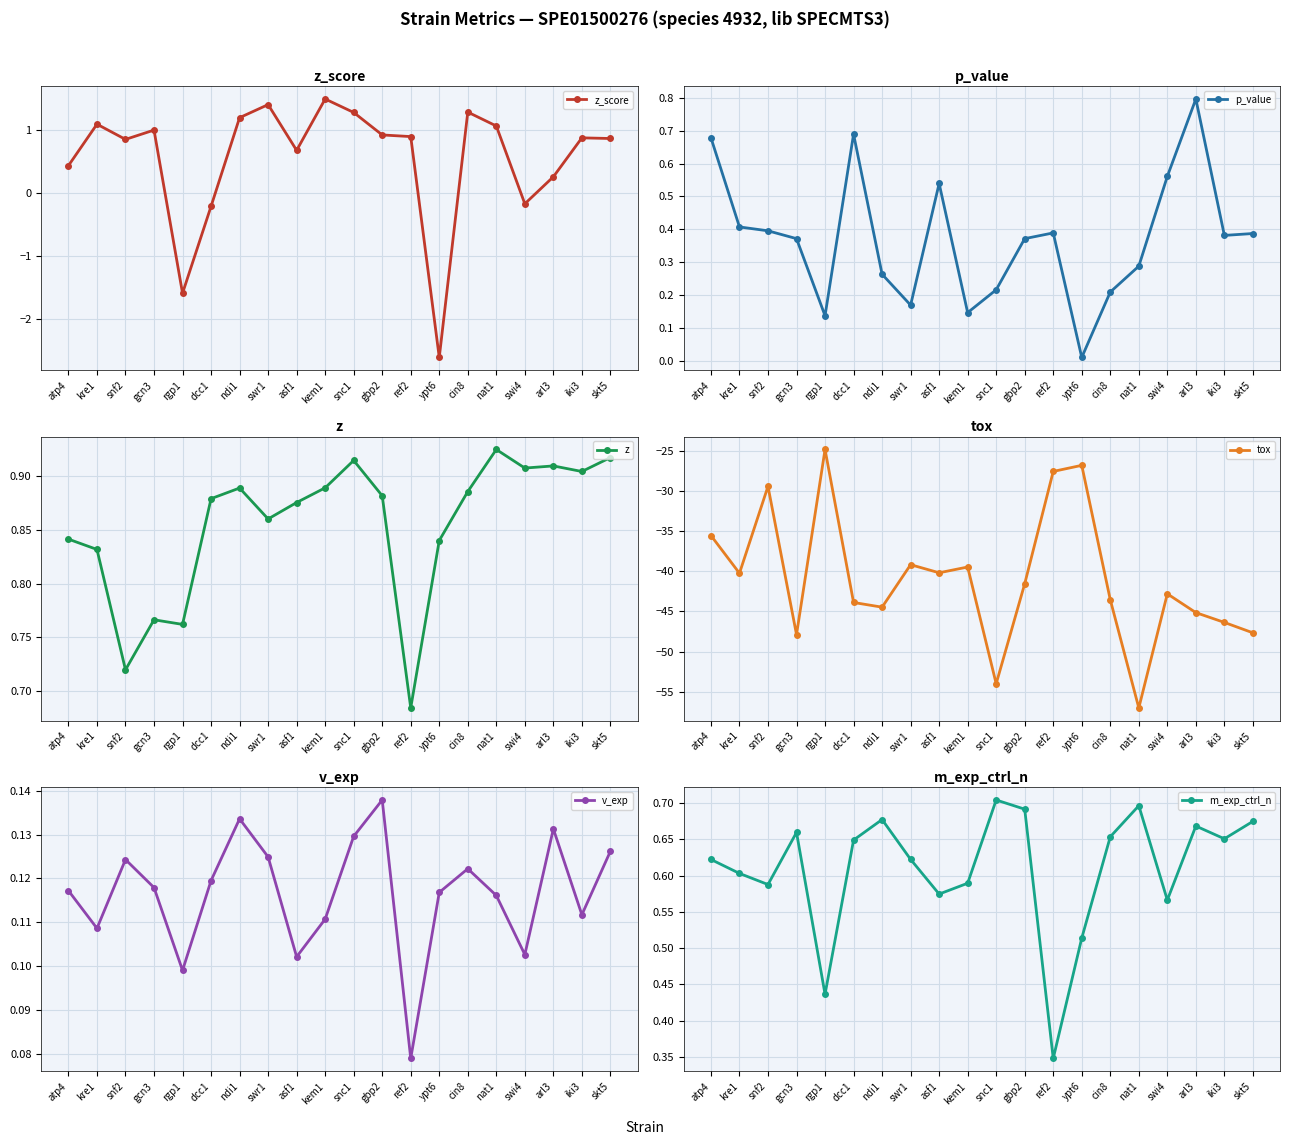

What is the highest value of the z series?

0.9